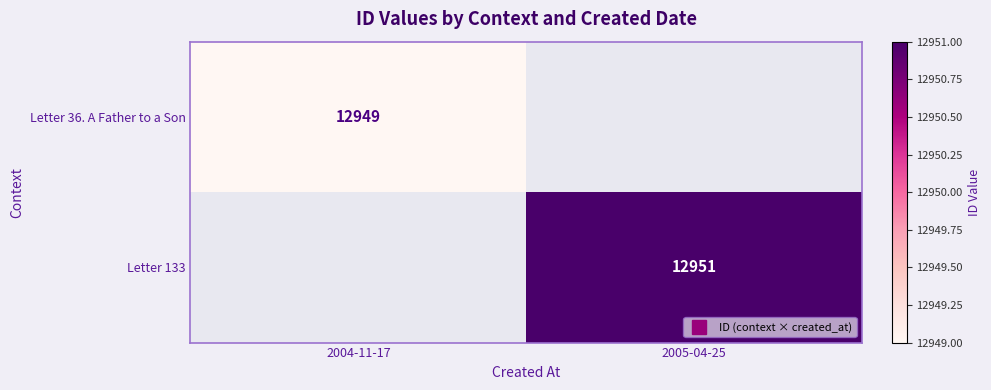

Rank the series by their average value, from lowest to highest.

Letter 36. A Father to a Son, Letter 133